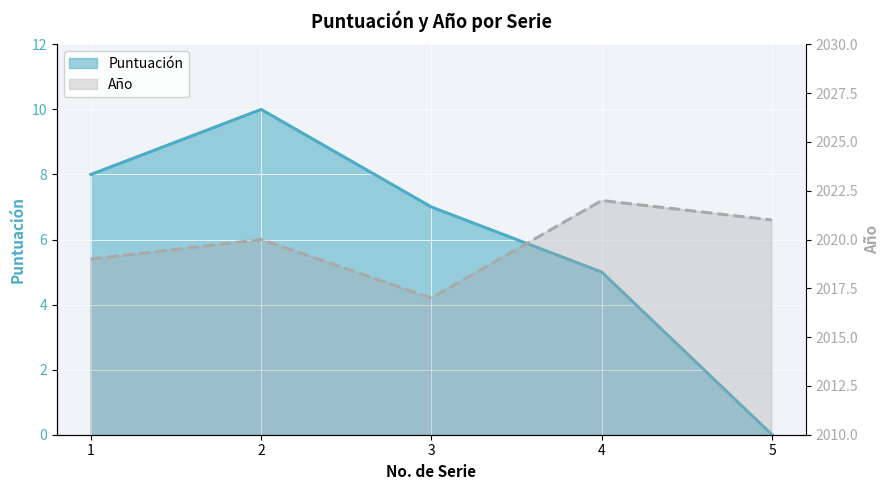

Where is Año nearest to the value 2019?

1